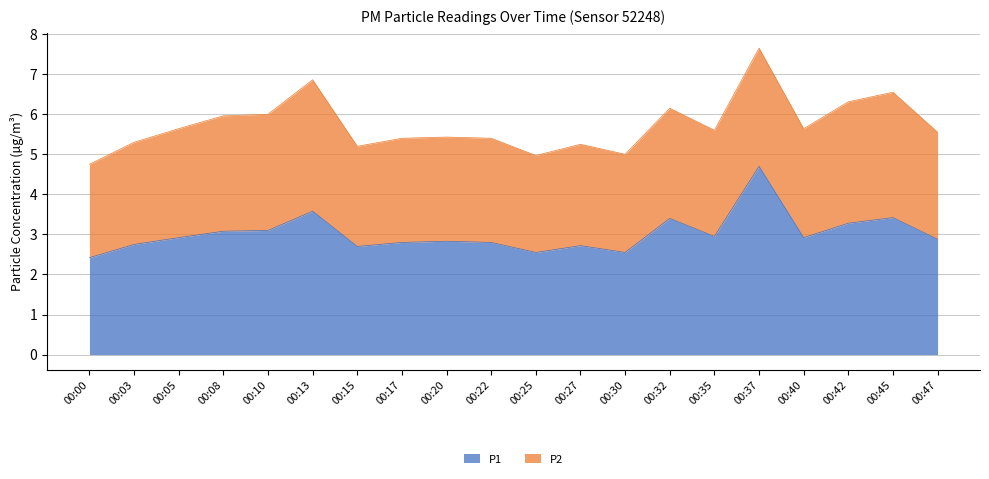

What is the difference between the maximum and minimum values?

2.3